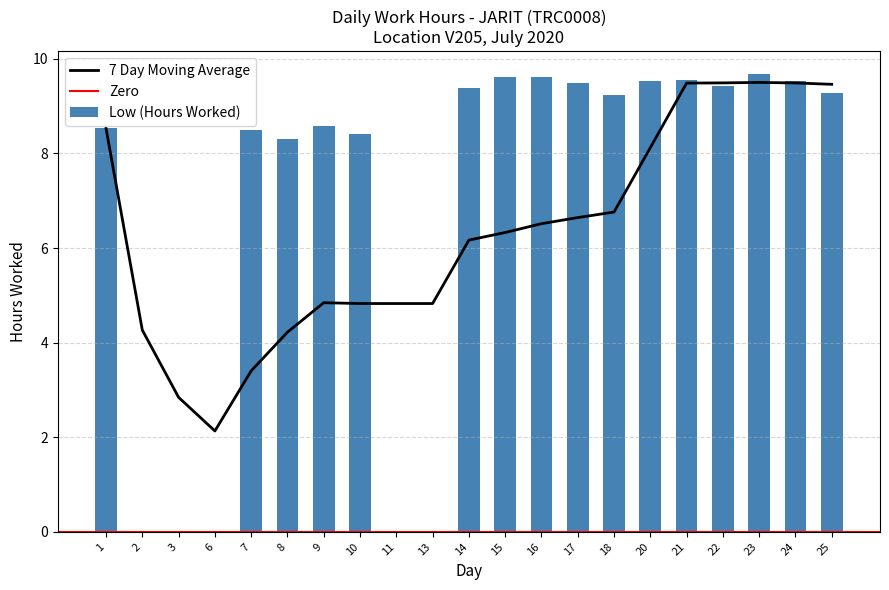

True or false: the data shows 13.0 at 24.

False